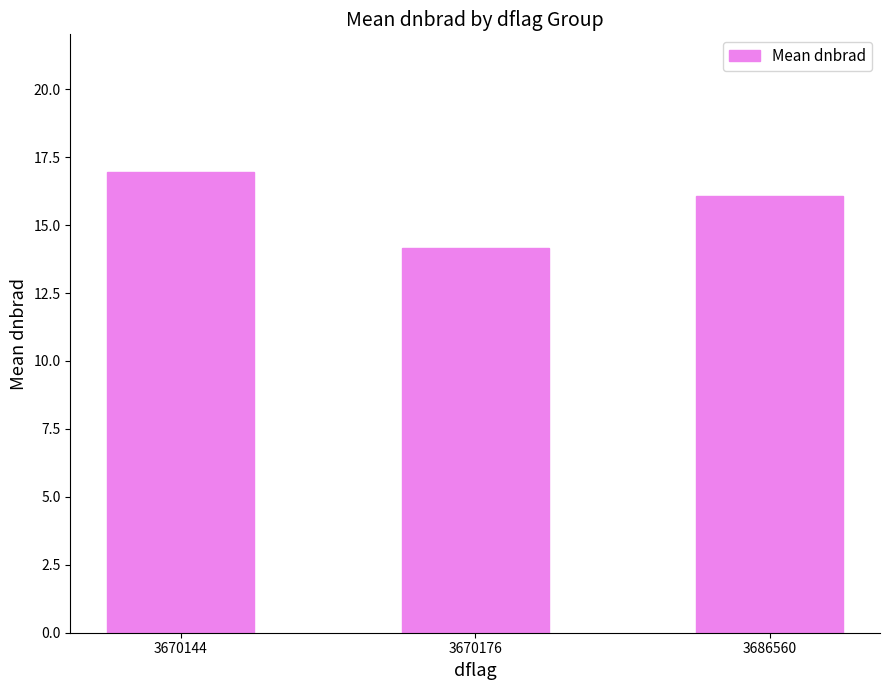

What is the average value?

15.7